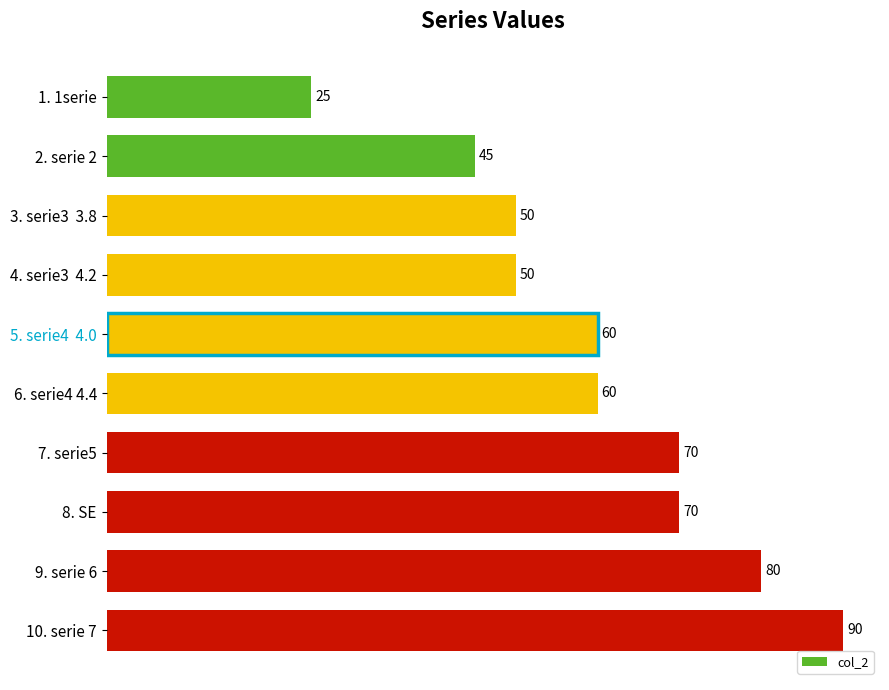

Approximately how many times larger is the value at 9. serie 6 compared to 5. serie4  4.0?

1.3